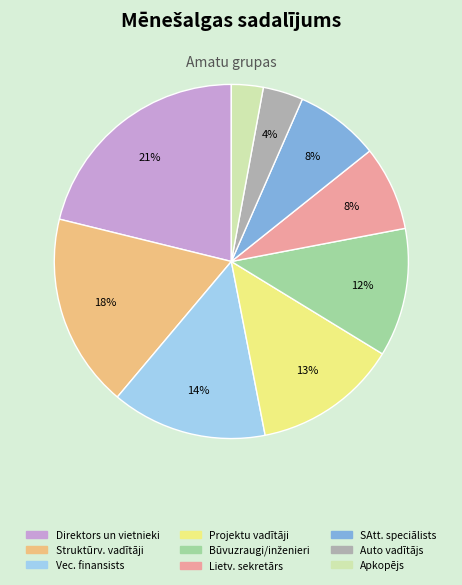

Does any single category account for the majority?

No